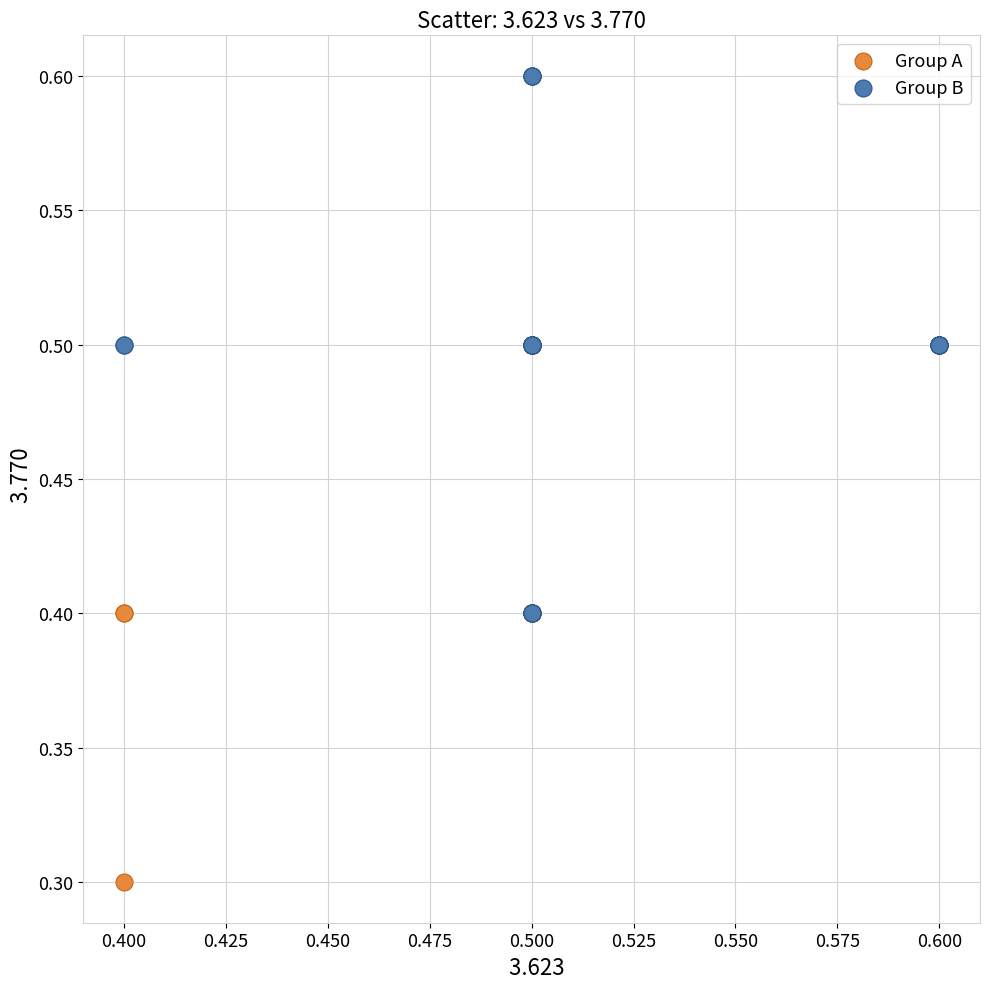

Which series has the largest Y range (max minus min)?

Group A